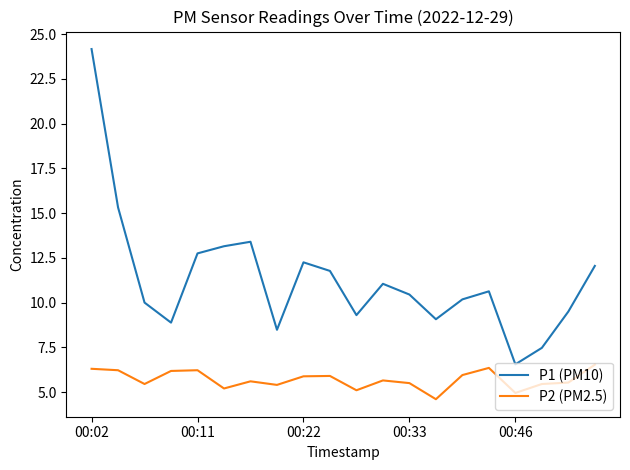

Which series has the largest range (max minus min)?

P1 (PM10)